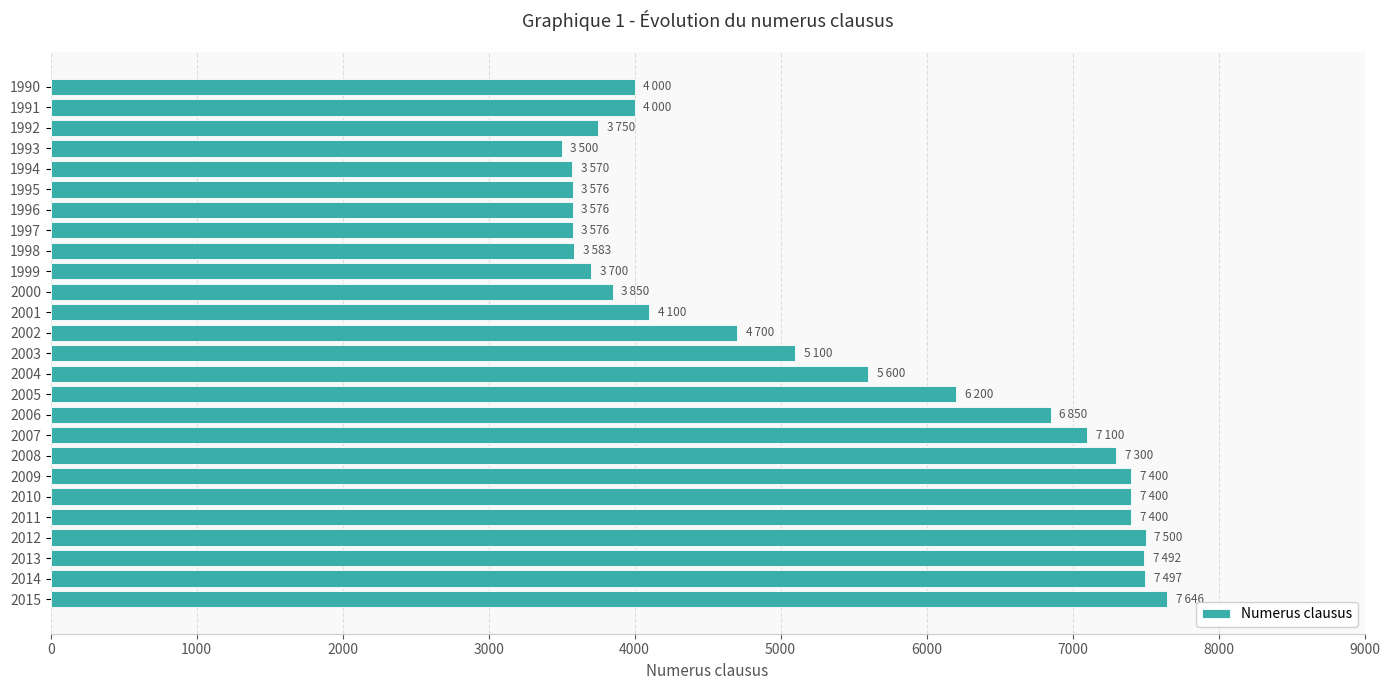

What is the minimum value shown in the chart?

3500